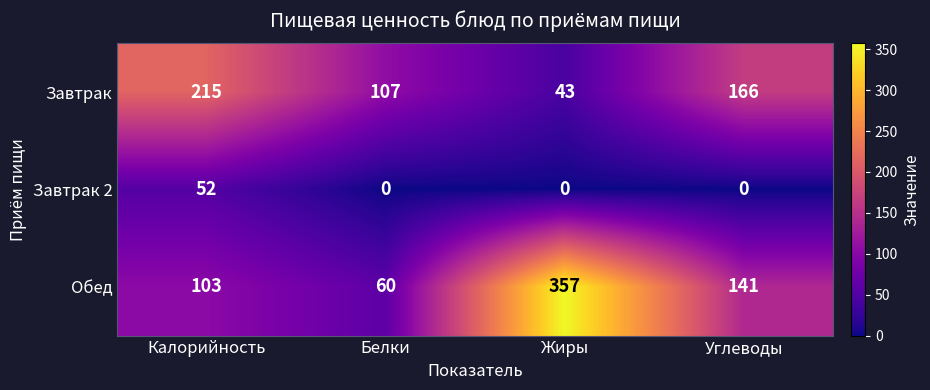

Between Калорийность and Жиры, which series saw the biggest shift?

Обед